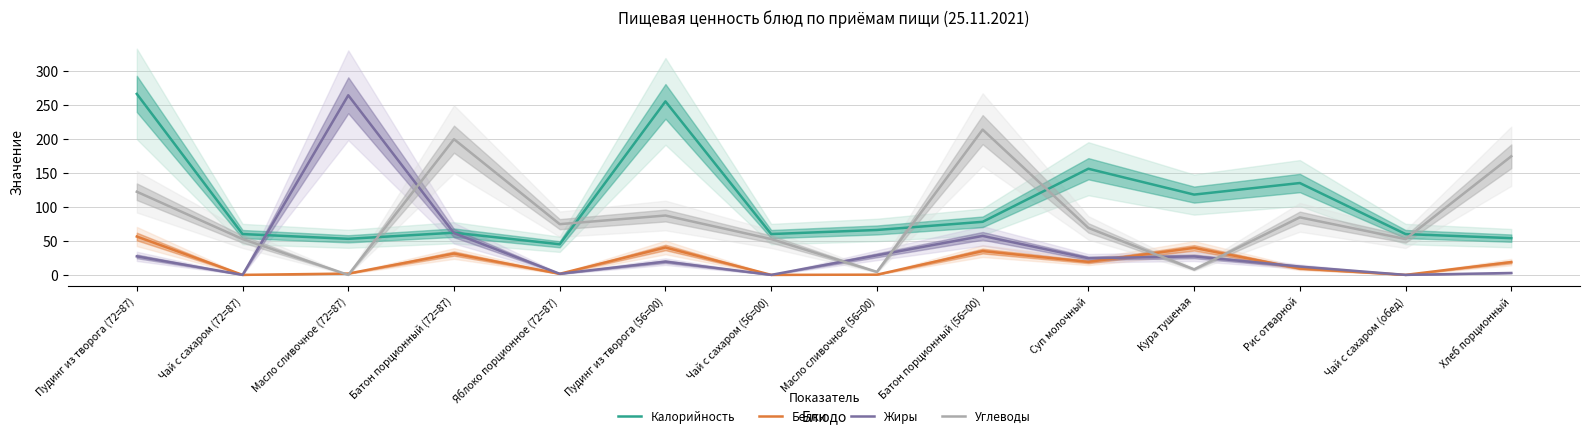

Rank the categories by Белки value from highest to lowest.

Пудинг из творога (72=87), Пудинг из творога (56=00), Кура тушеная, Батон порционный (56=00), Батон порционный (72=87), Суп молочный, Хлеб порционный, Рис отварной, Масло сливочное (72=87), Яблоко порционное (72=87), Масло сливочное (56=00), Чай с сахаром (72=87), Чай с сахаром (56=00), Чай с сахаром (обед)